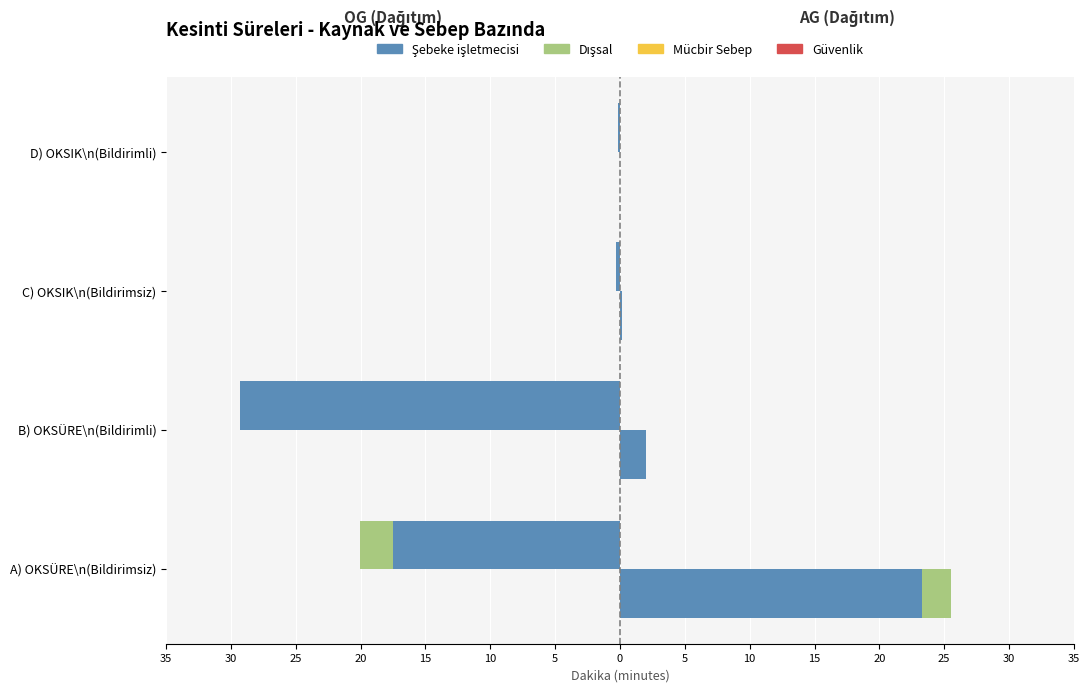

Is it true that Dışsal equals 0.0 at B) OKSÜRE\n(Bildirimli)?

True